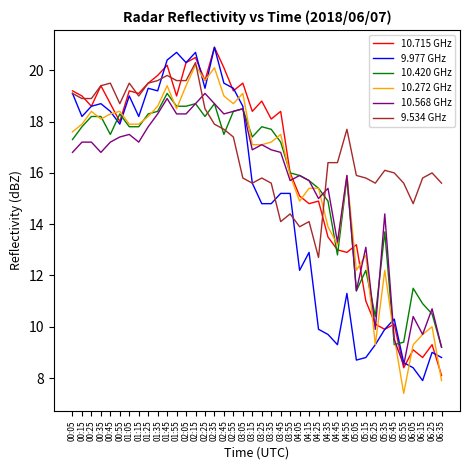

What is the difference between the maximum and second lowest values in the 10.420 GHz series?

9.8